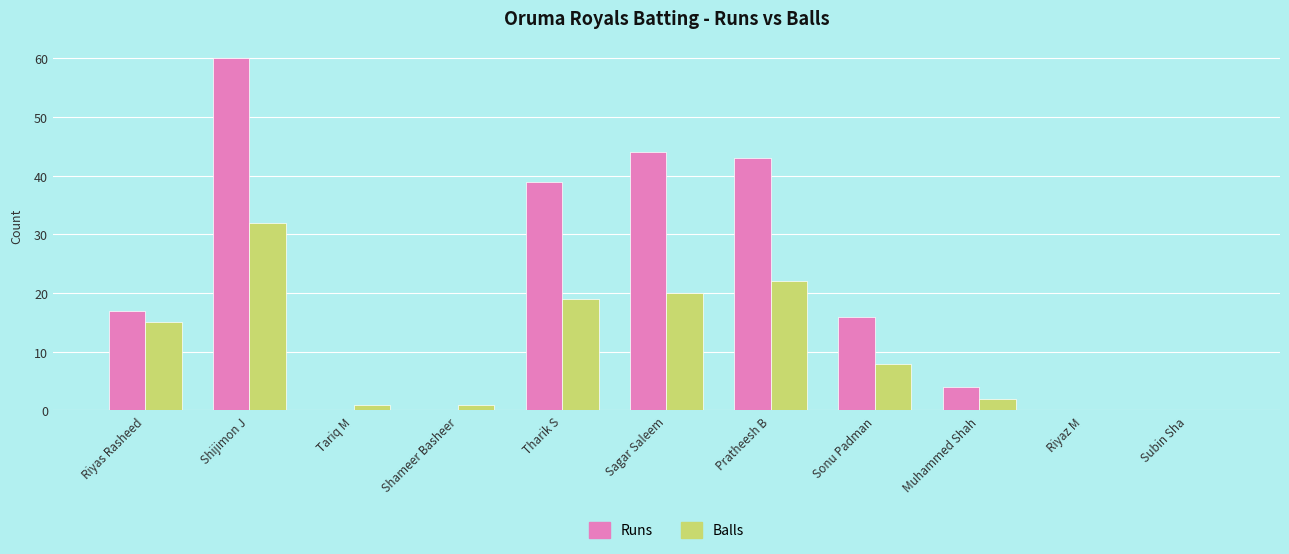

The Runs series shows 16 at Sagar Saleem. True or false?

False